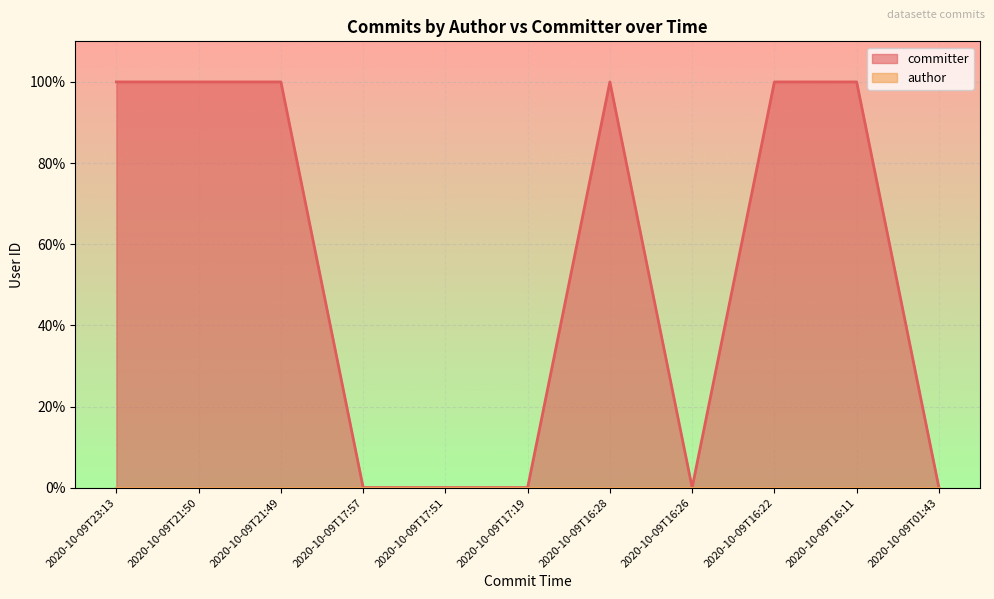

True or false: there are more than 0 points higher than both neighbors.

True